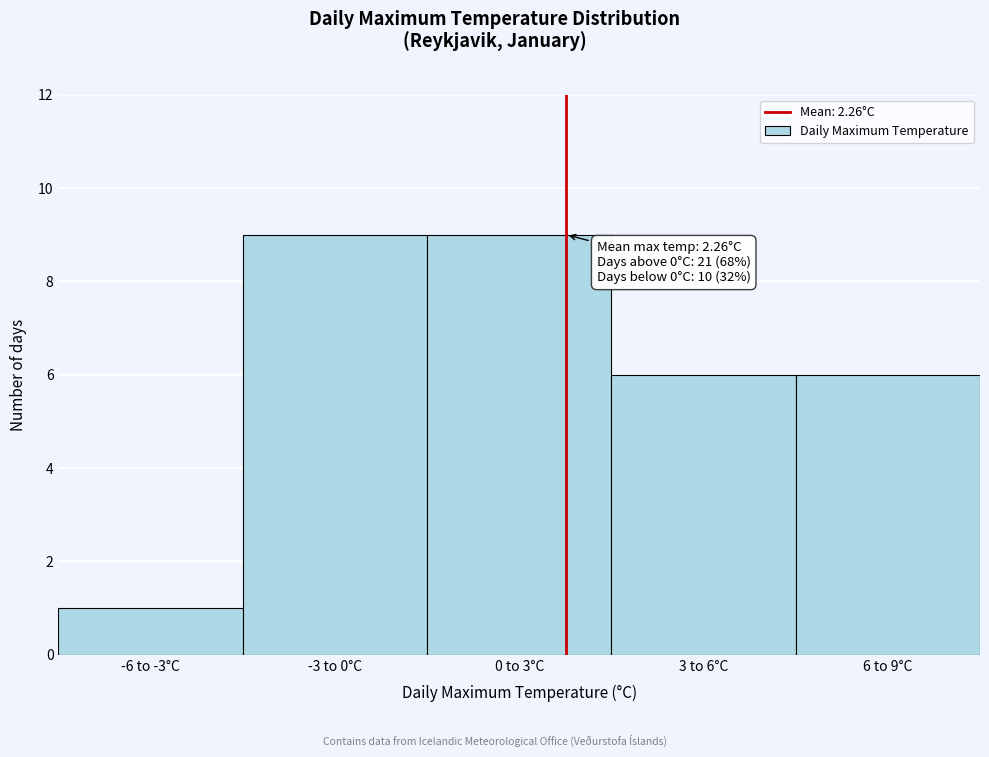

Reading left to right, transcribe all the data shown in this chart.

1	9	9	6	6